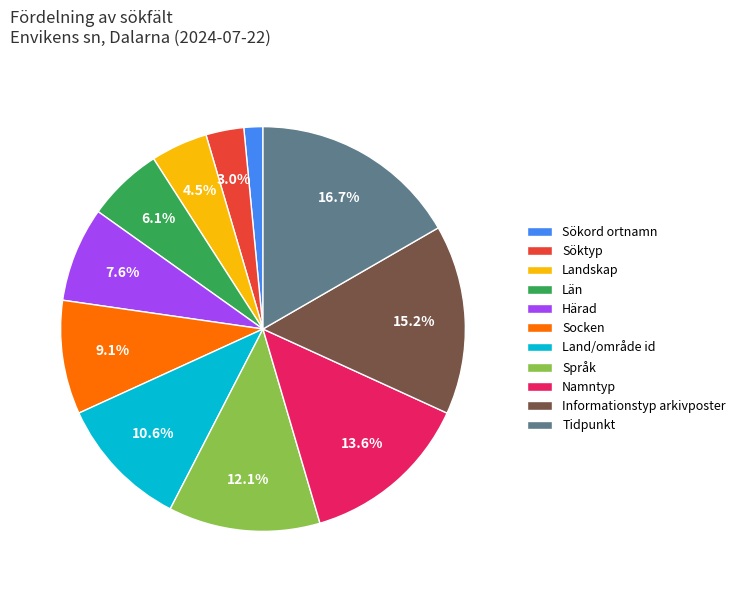

Do Tidpunkt and Socken together represent more than half of the pie?

No